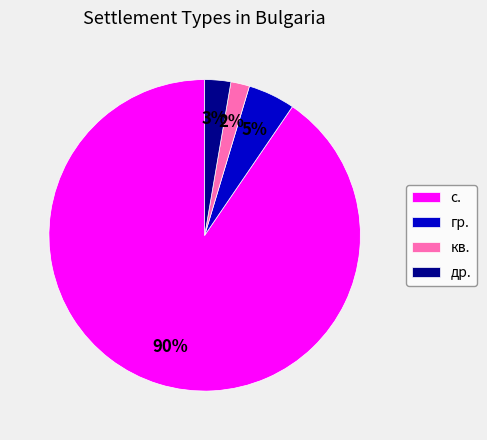

Is it true that гр. is 5% of the pie?

True